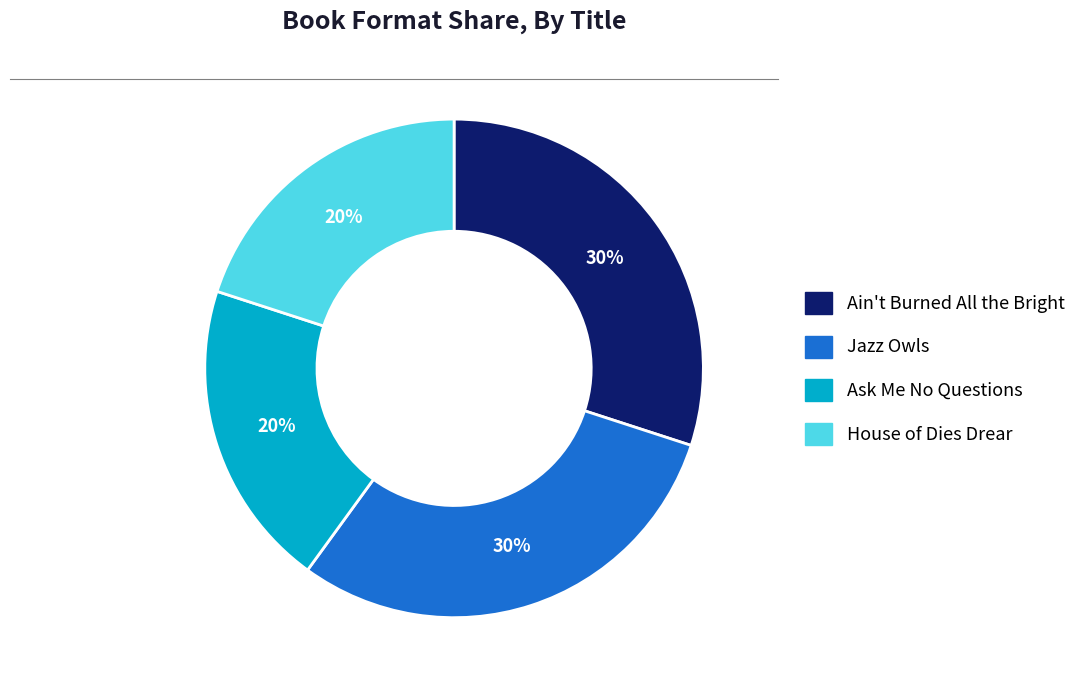

Is there any slice that represents more than half of the pie?

No